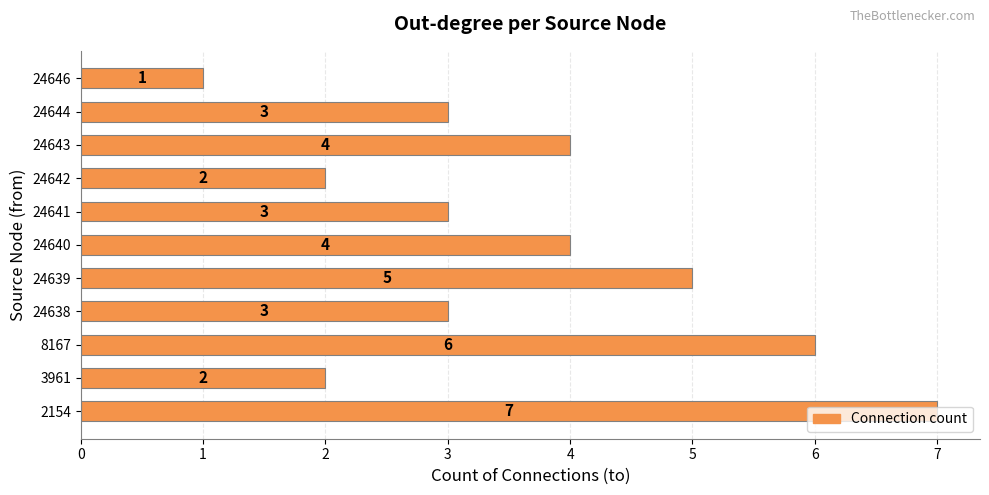

What is the greatest value displayed?

7